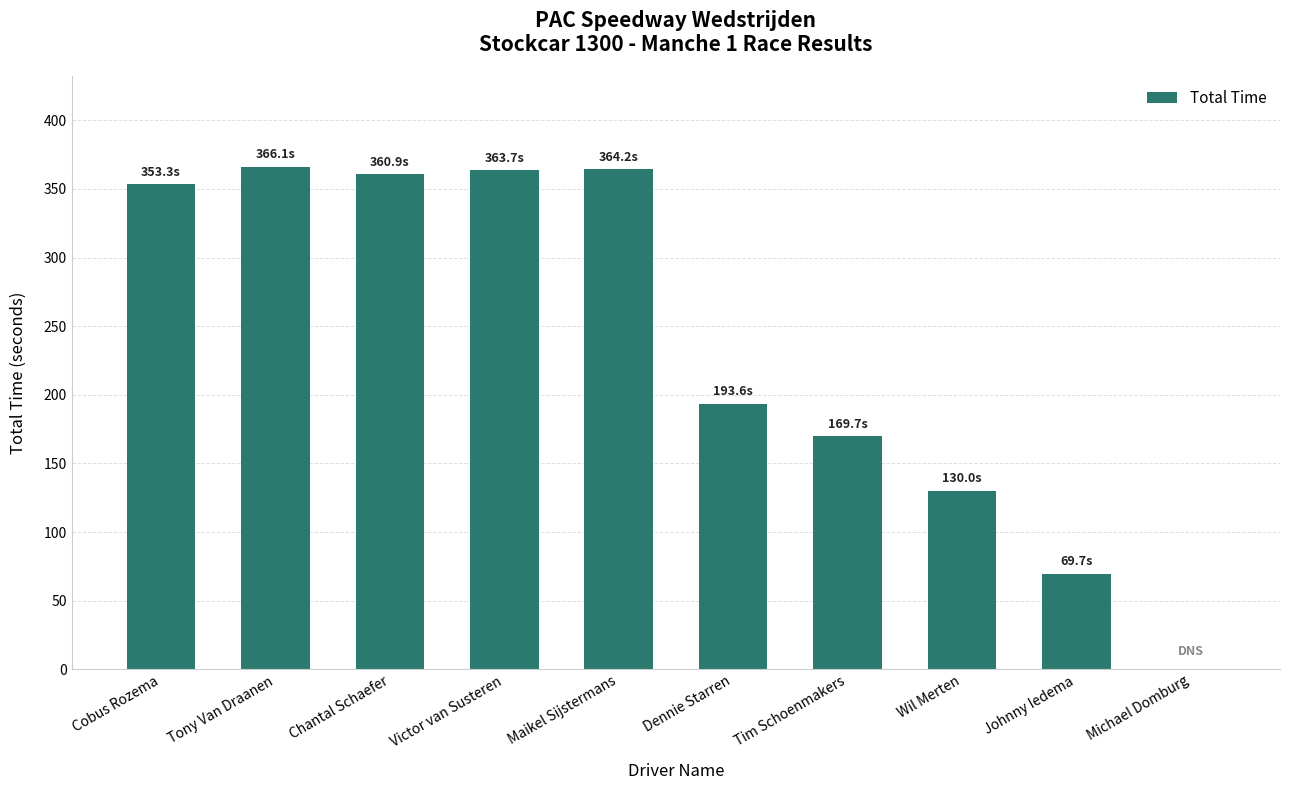

What is the maximum value shown in the chart?

366.1